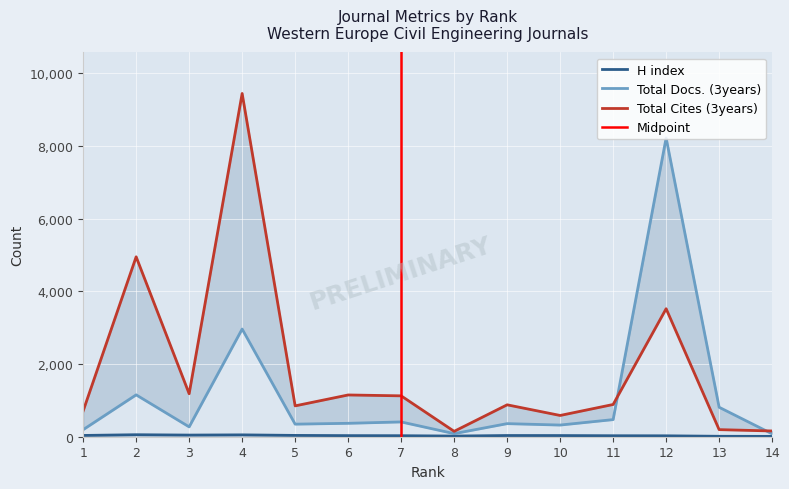

Is this an area chart (filled region under the line)?

No